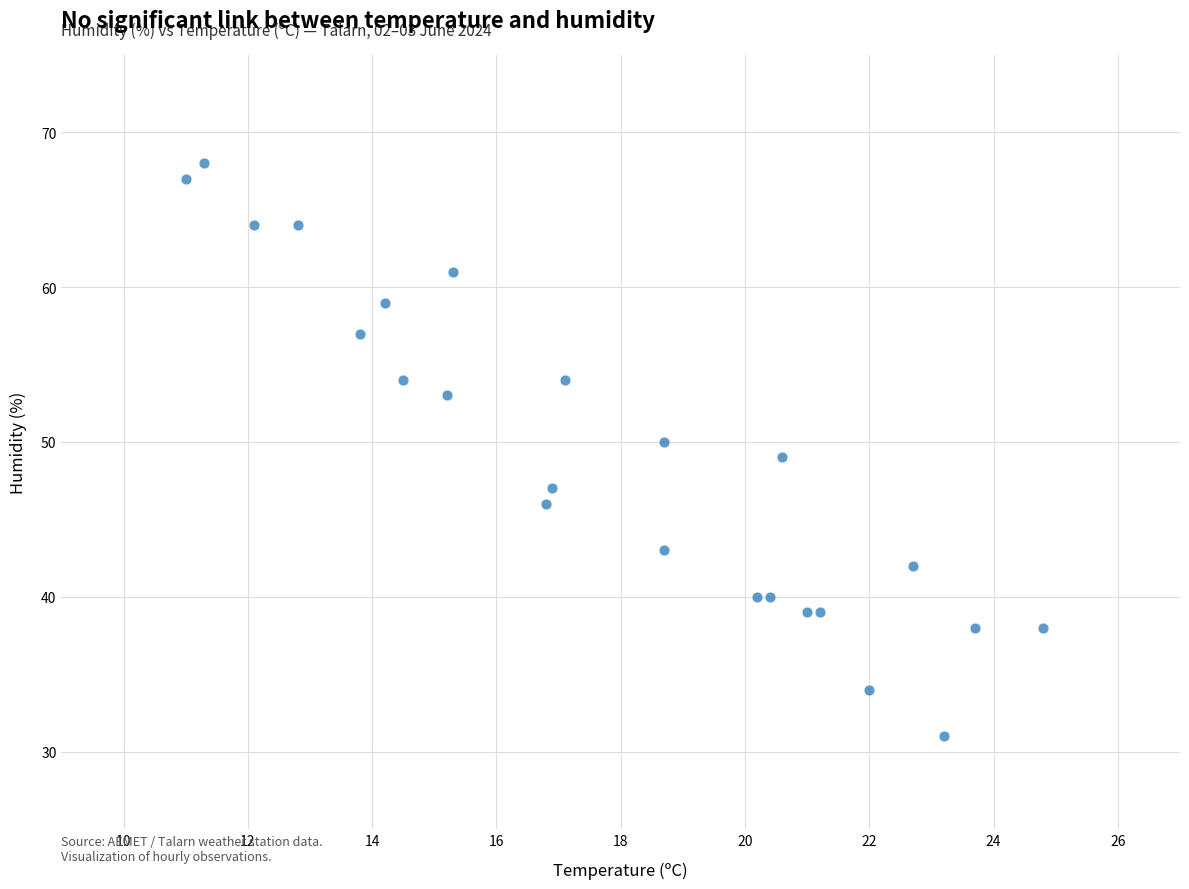

What is the range of Y values (max minus min)?

37